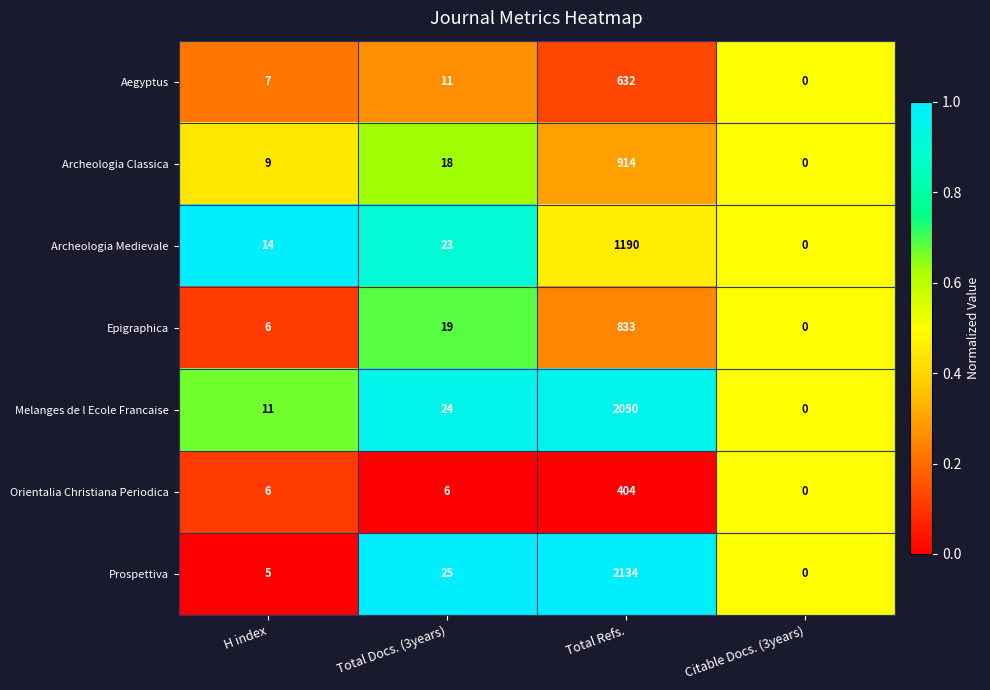

What is the difference between the maximum and minimum values in the Archeologia Medievale series?

1190